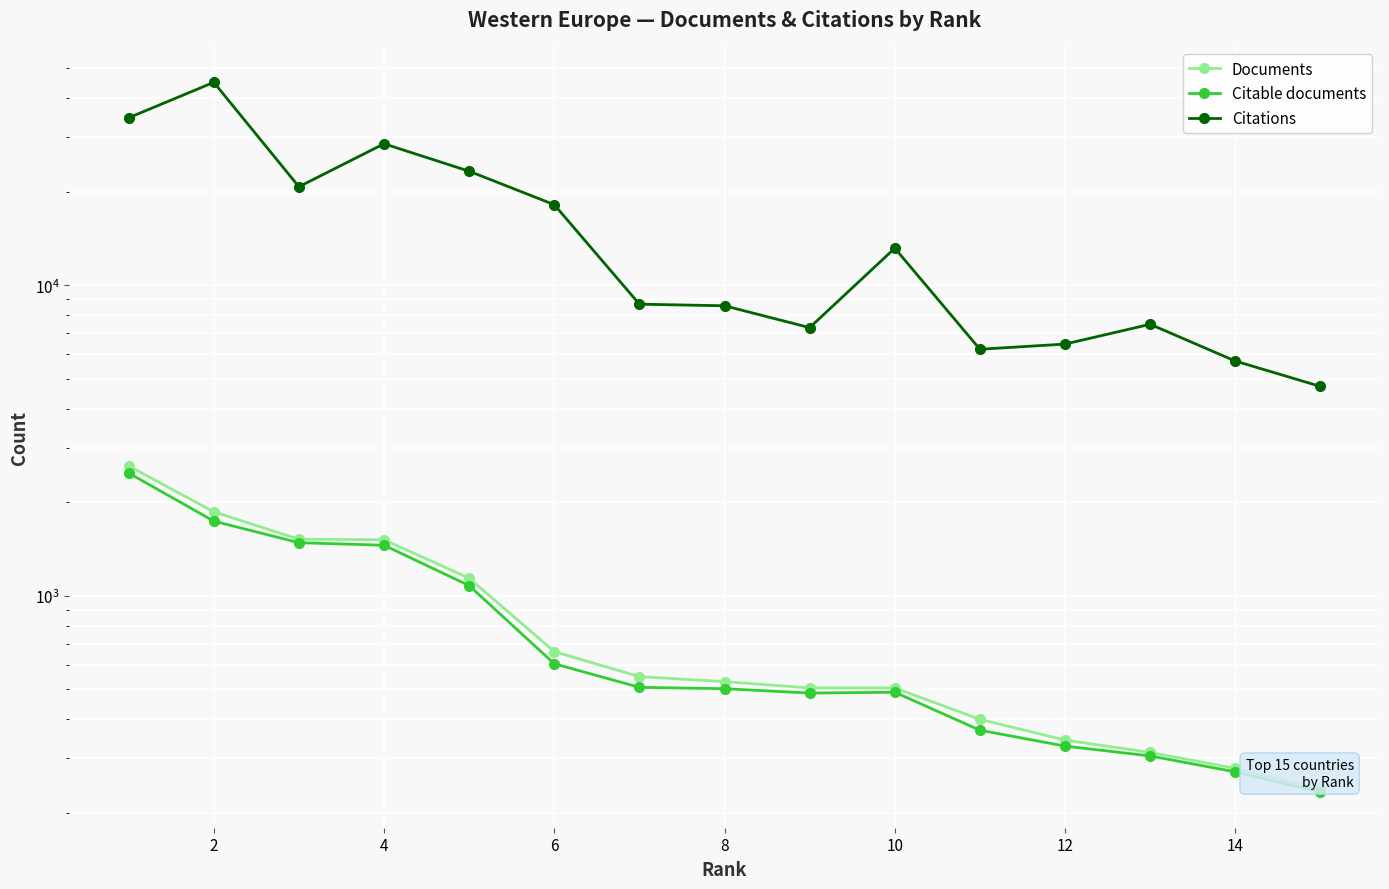

True or false: Citations and Documents intersect in this chart.

False